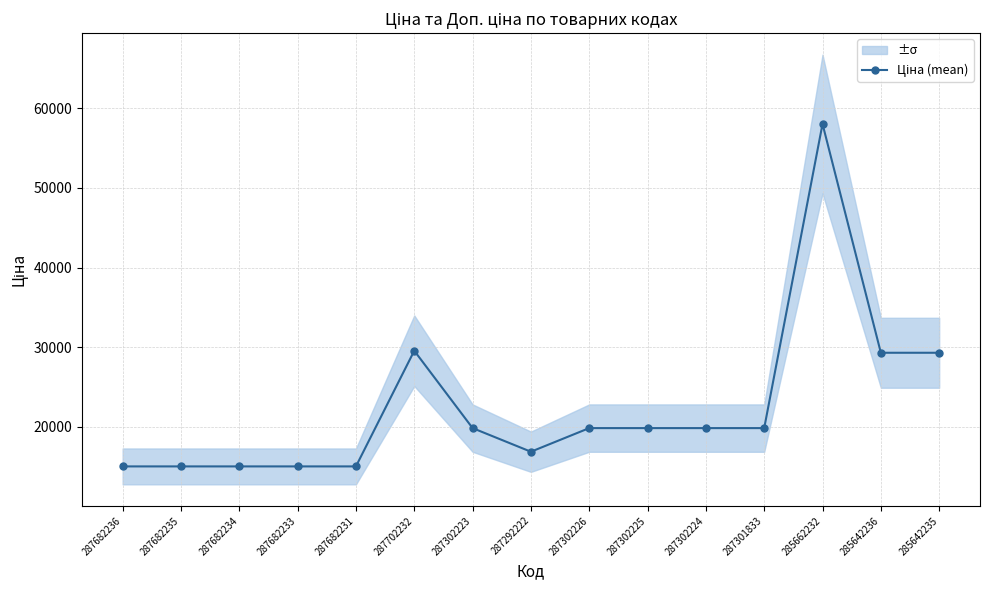

How many categories are shown in the chart?

15